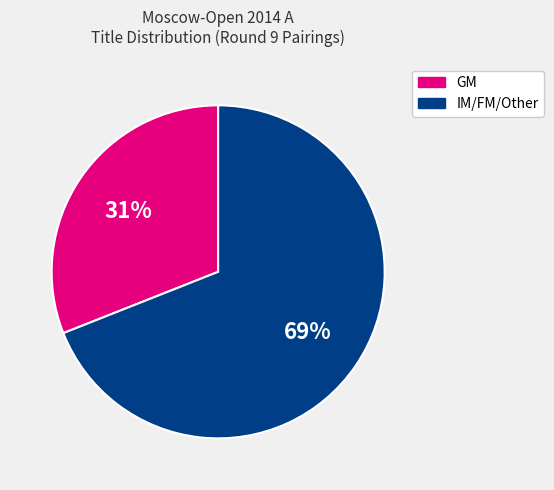

Rank the categories by value from lowest to highest.

GM, IM/FM/Other